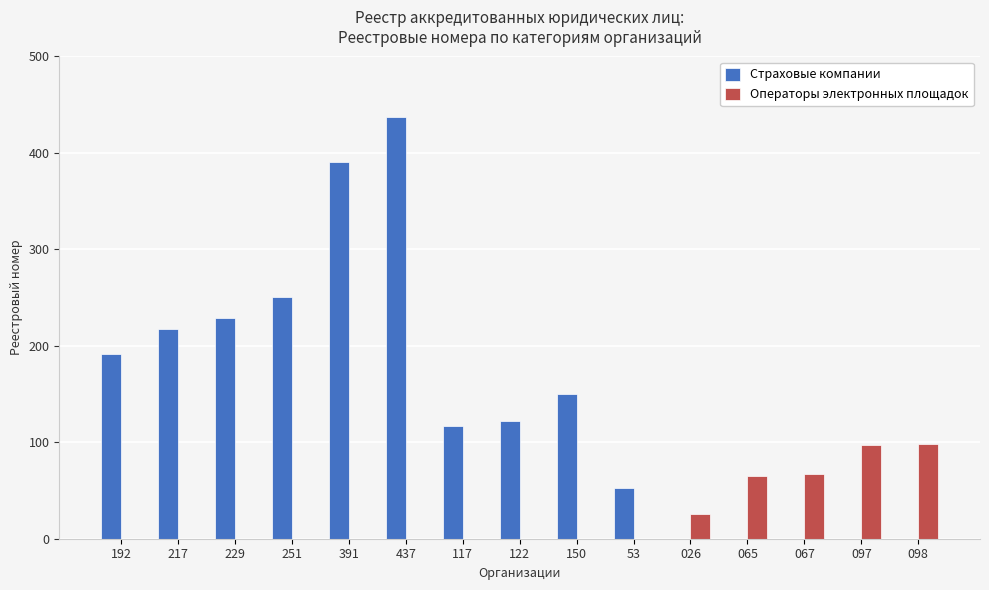

Between 150 and 065, which series saw the biggest shift?

Страховые компании